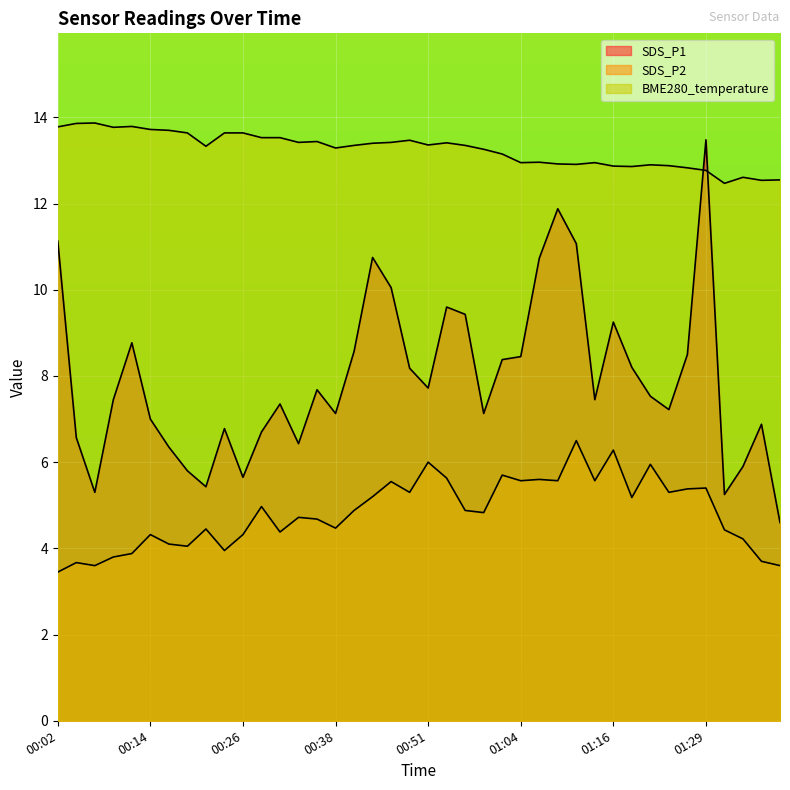

What position from the right is 00:49?

21